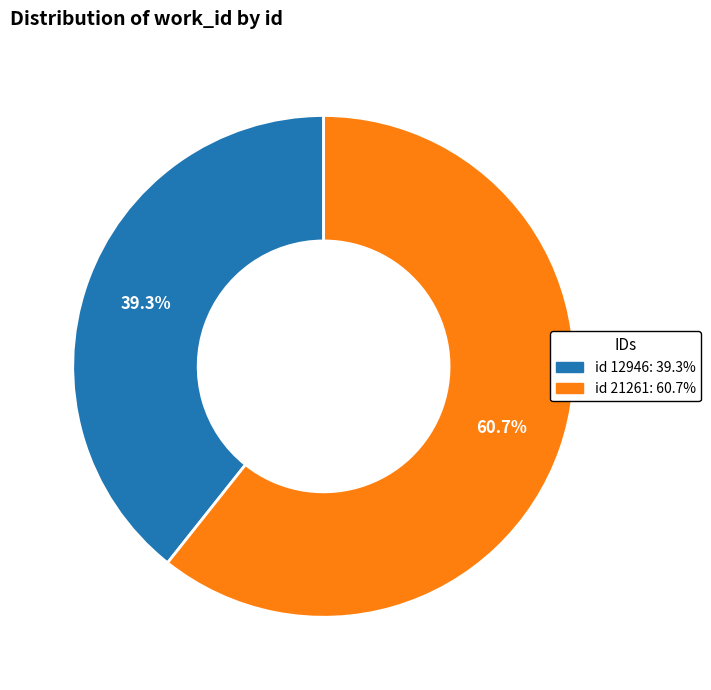

Does any single category account for the majority?

Yes